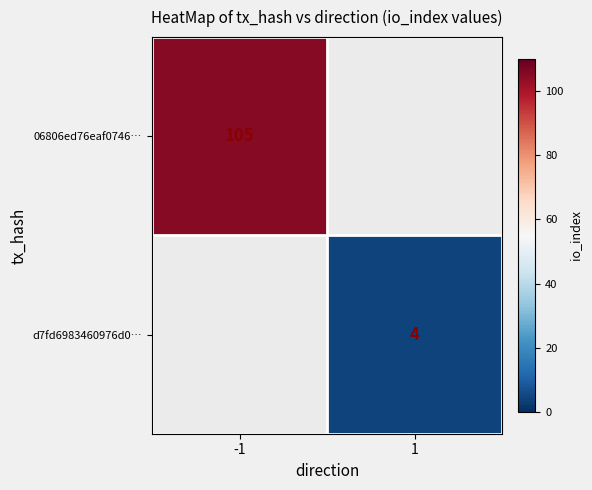

Is the value of 06806ed76eaf0746… at -1 greater than the value of d7fd6983460976d0… at 1?

Yes